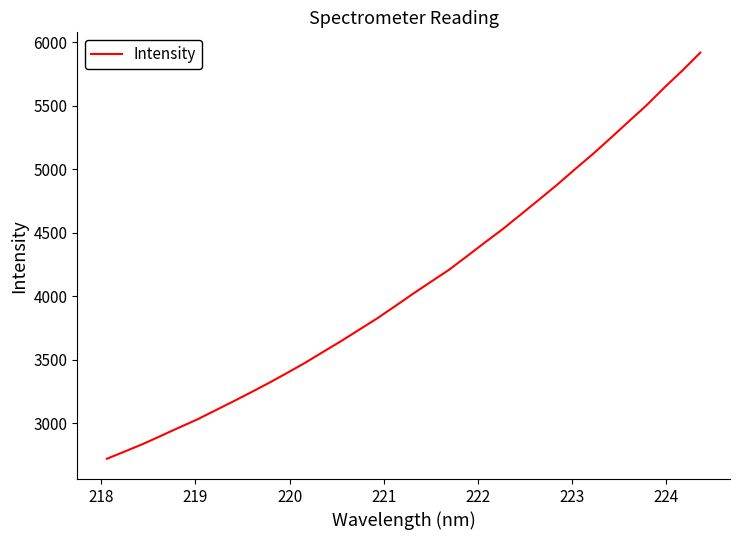

Does the chart have visible grid lines?

No